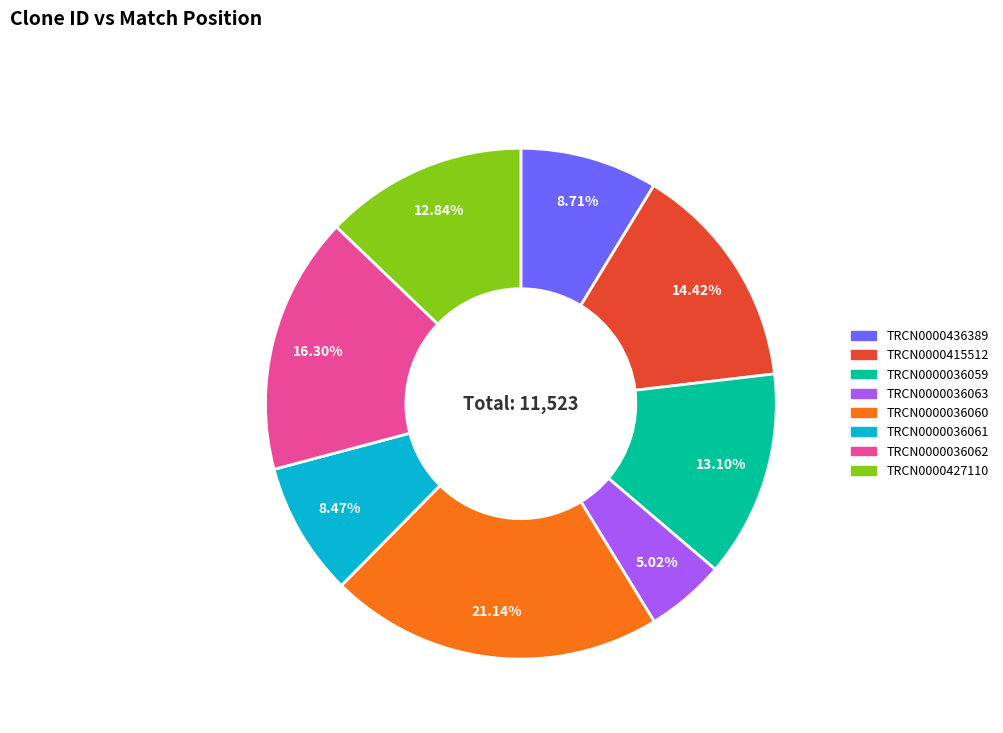

How many segments does this pie chart have?

8